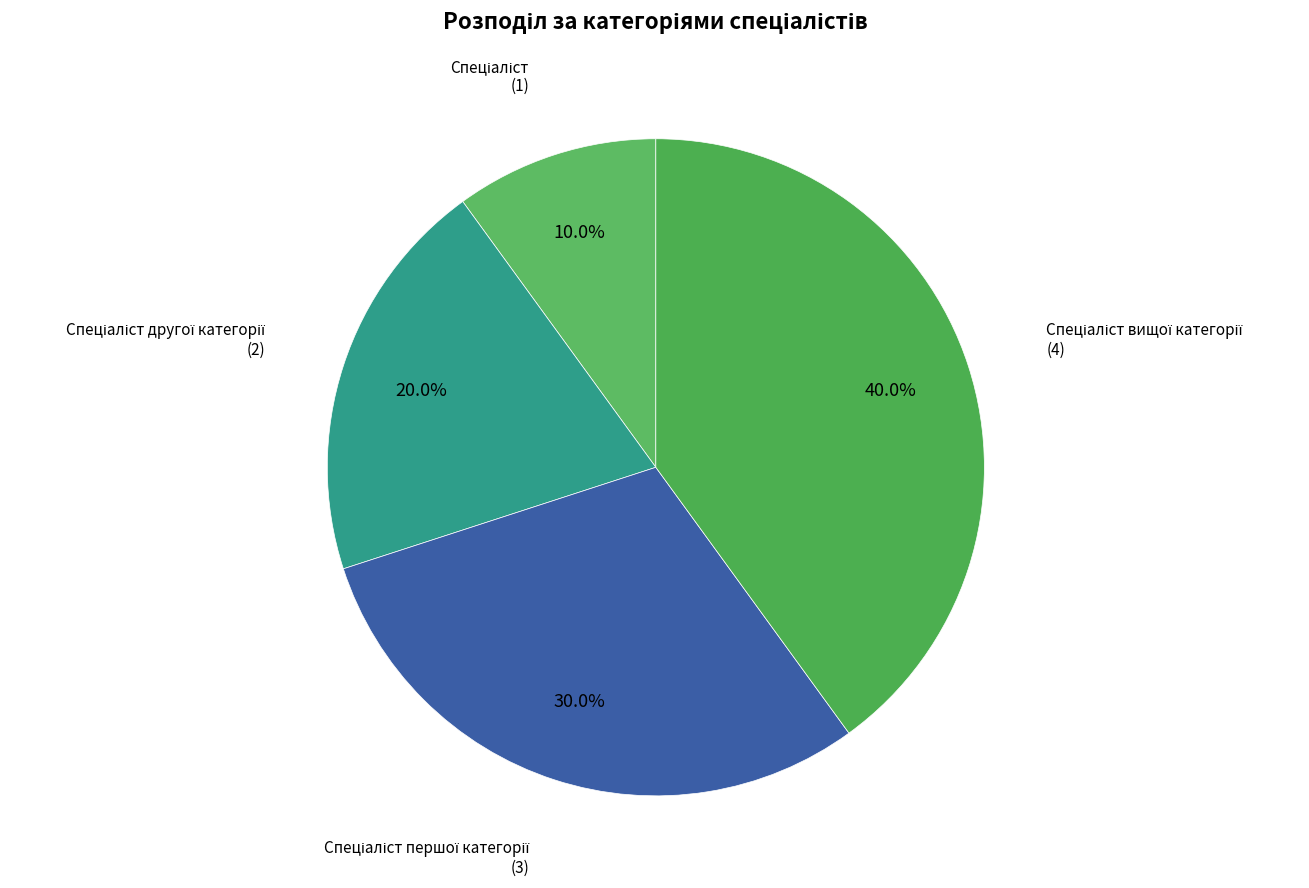

Is there a majority slice in this chart?

No